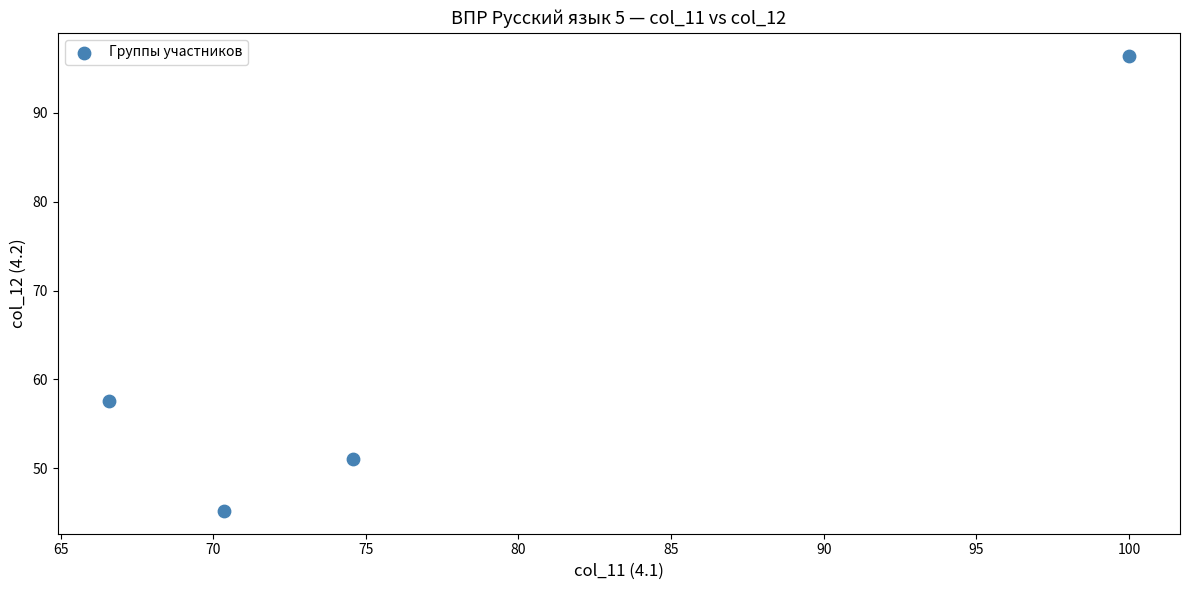

What Y value in the scatter plot is closest to 70?

57.6